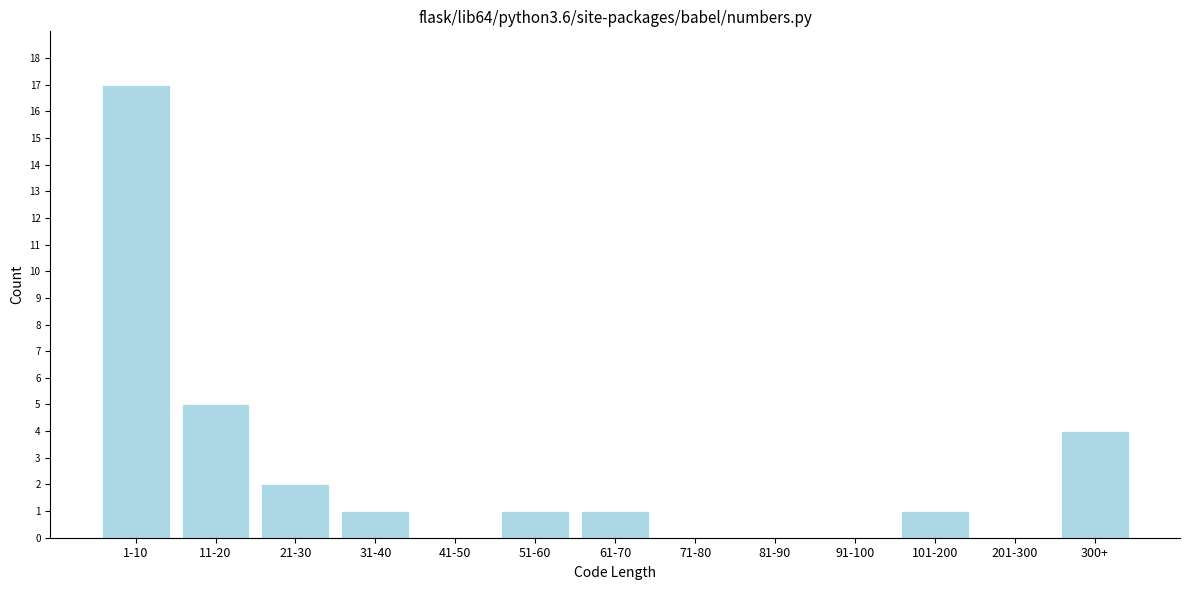

Reading right to left, extract all data points from this chart.

300+=4	201-300=0	101-200=1	91-100=0	81-90=0	71-80=0	61-70=1	51-60=1	41-50=0	31-40=1	21-30=2	11-20=5	1-10=17